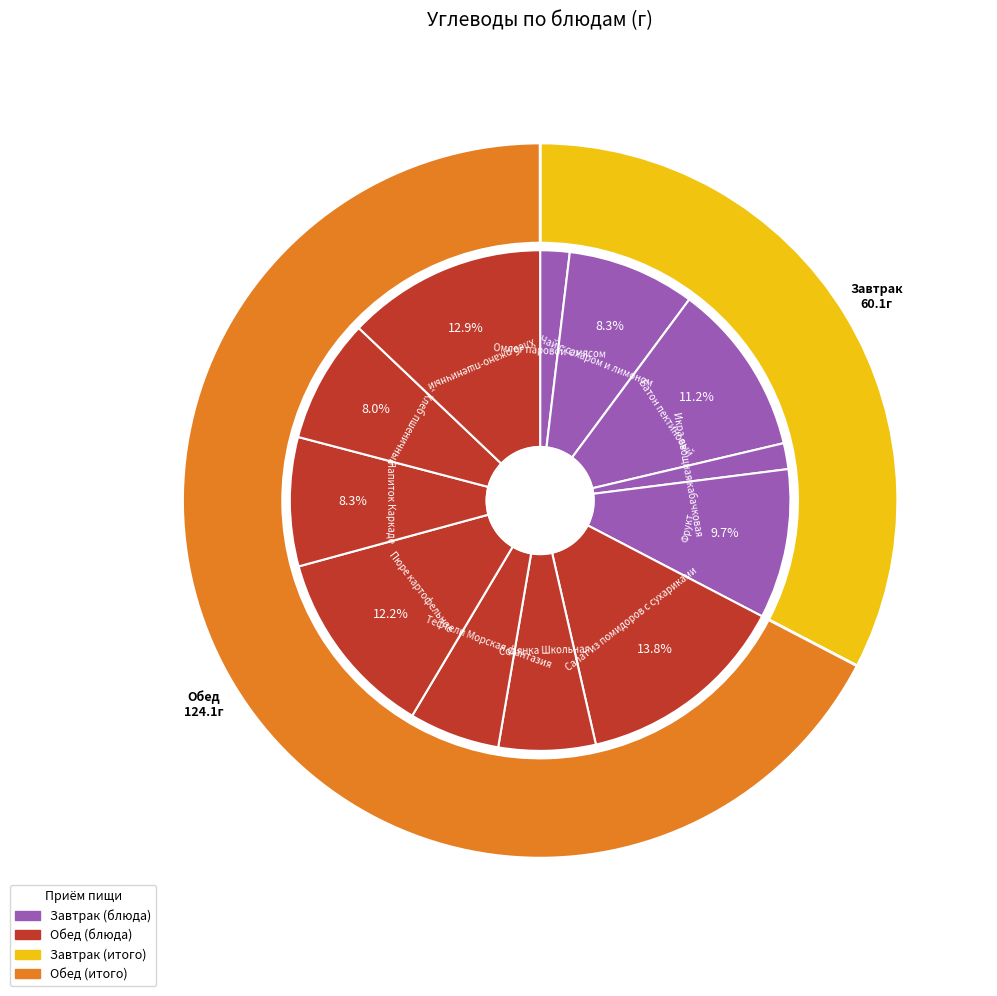

Is it true that Батон пектиновый is 11% of the pie?

True